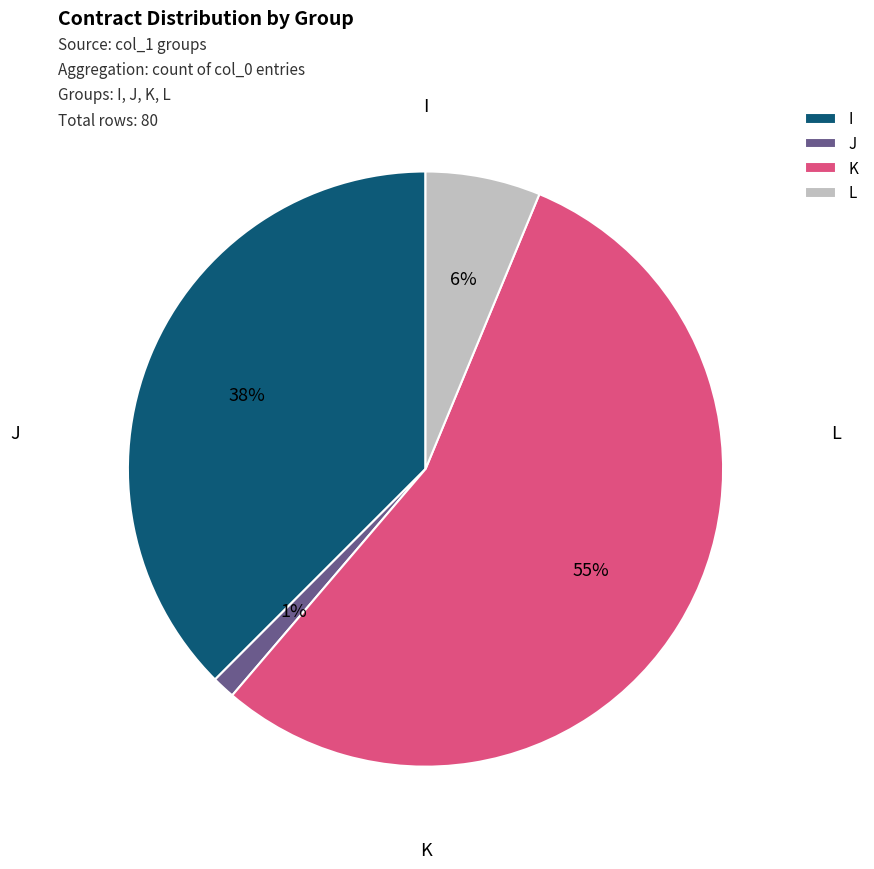

True or false: K accounts for 55% of the total.

True